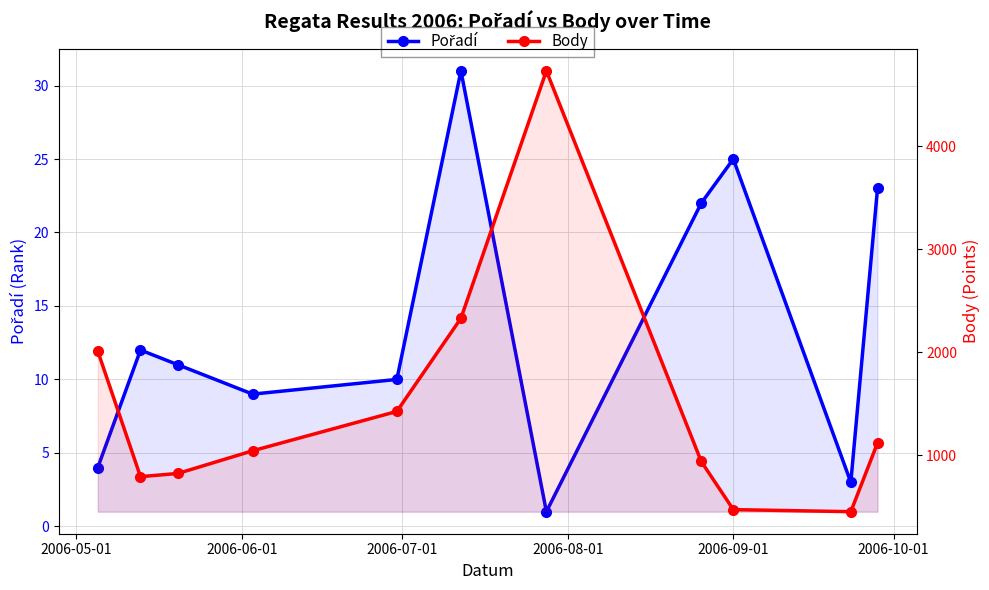

Count the number of data series in this chart.

2